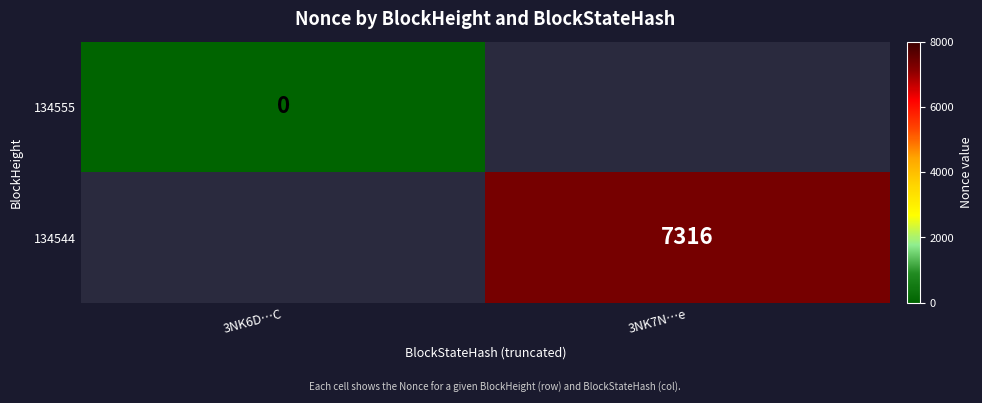

The value of 134544 at 3NK7N…e is 7316. True or false?

True